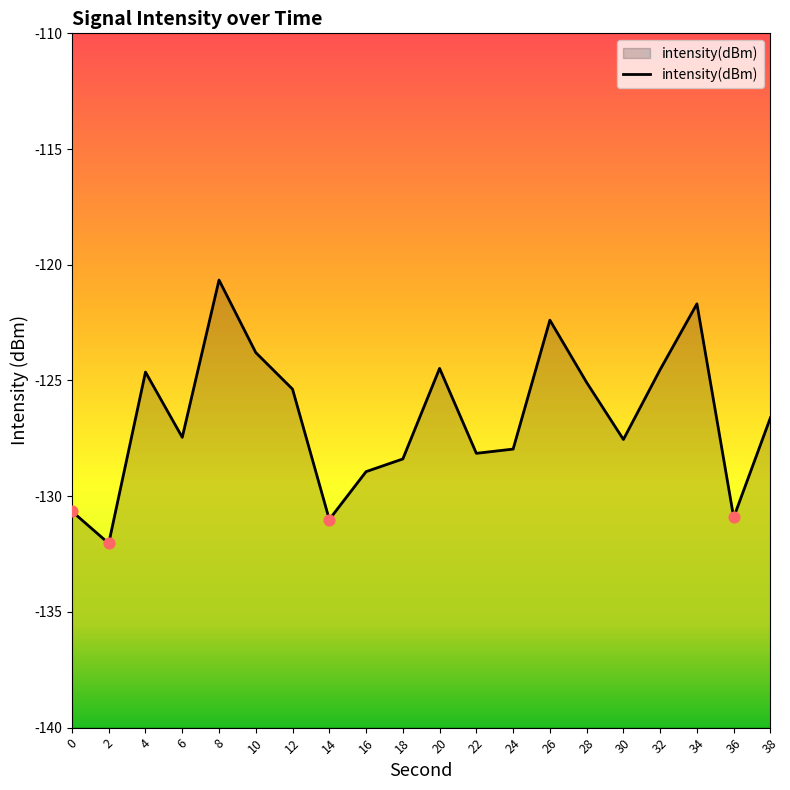

What is the change in value from 20 to 22?

-3.7